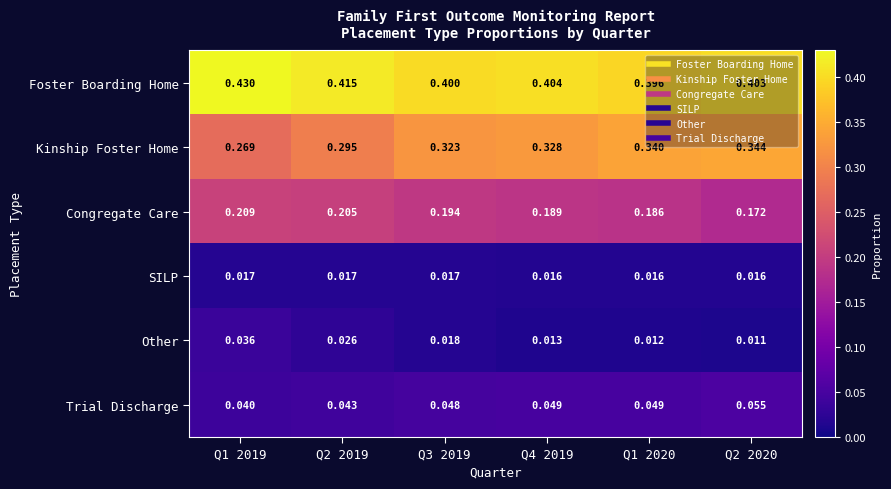

At Q1 2019, list the series in order from smallest to largest.

SILP, Other, Trial Discharge, Congregate Care, Kinship Foster Home, Foster Boarding Home